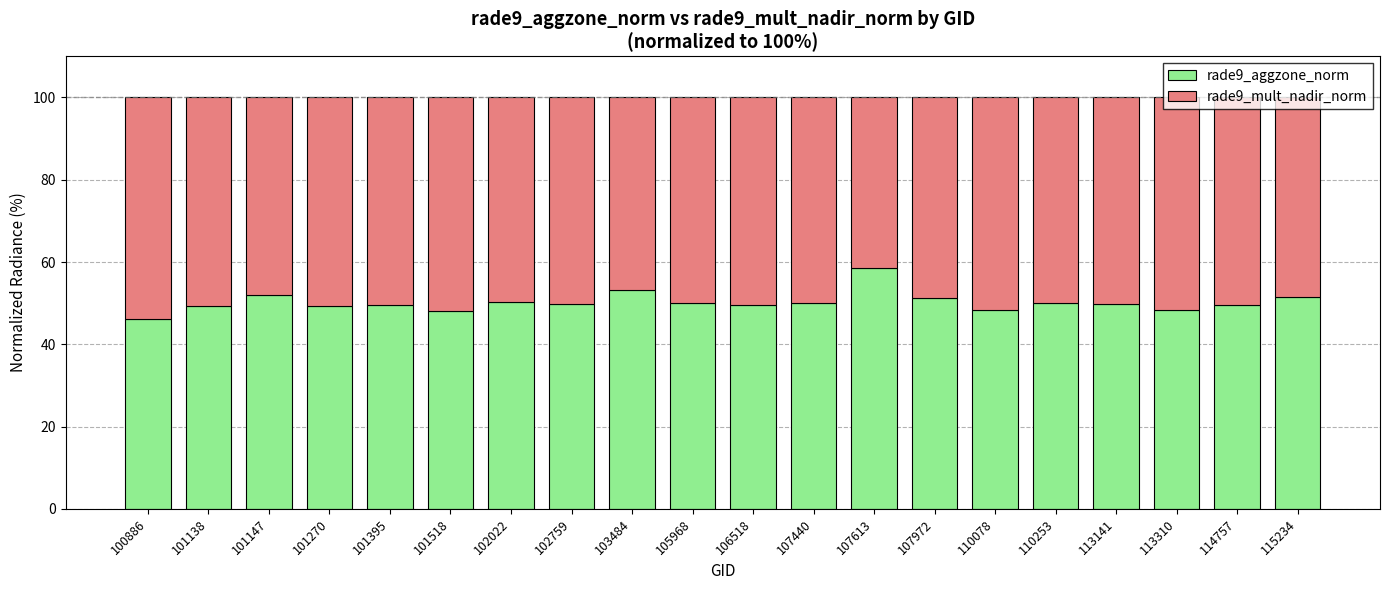

What is the total value across all series at 103484?

100.0